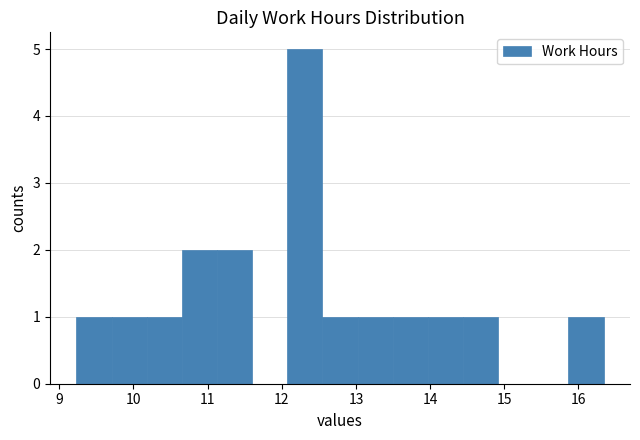

Over which range of the x-axis is the bar tallest?

12.1 to 12.5